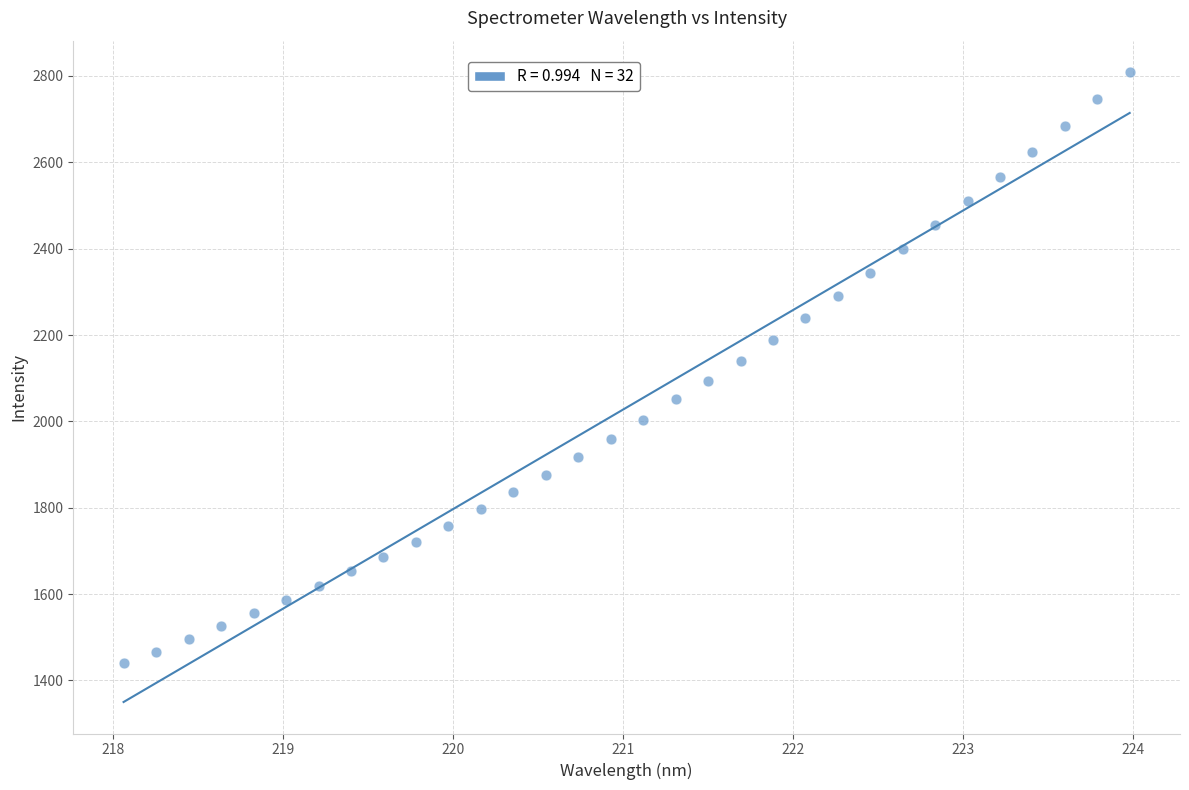

What is the range of Y values (max minus min)?

1369.2